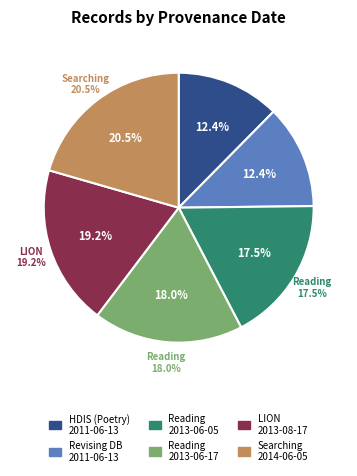

How many slices are in this pie chart?

6